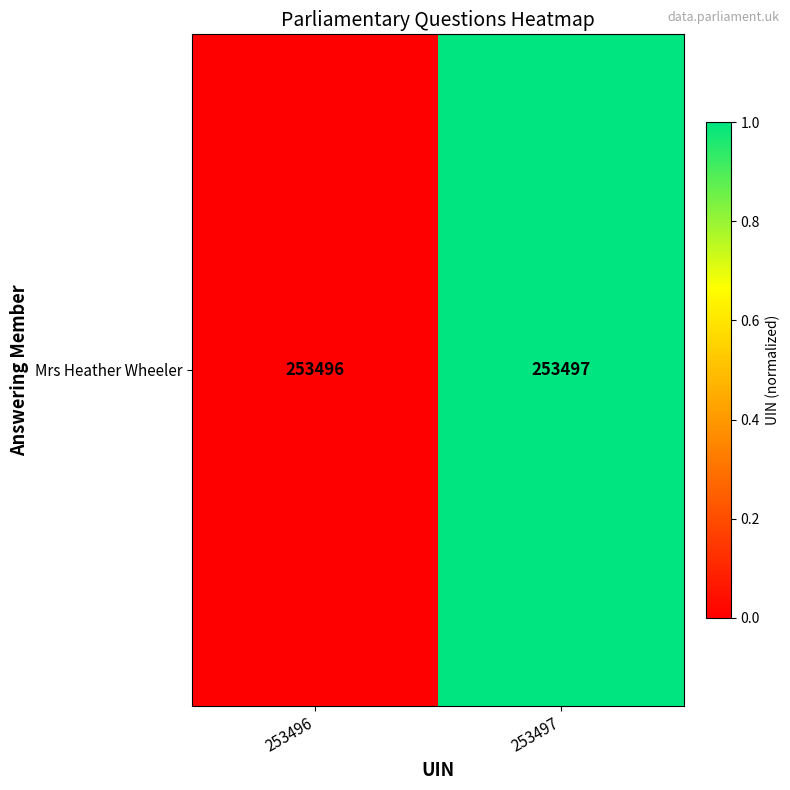

Reading right to left, extract all data points from this chart.

253497=1.0	253496=0.0